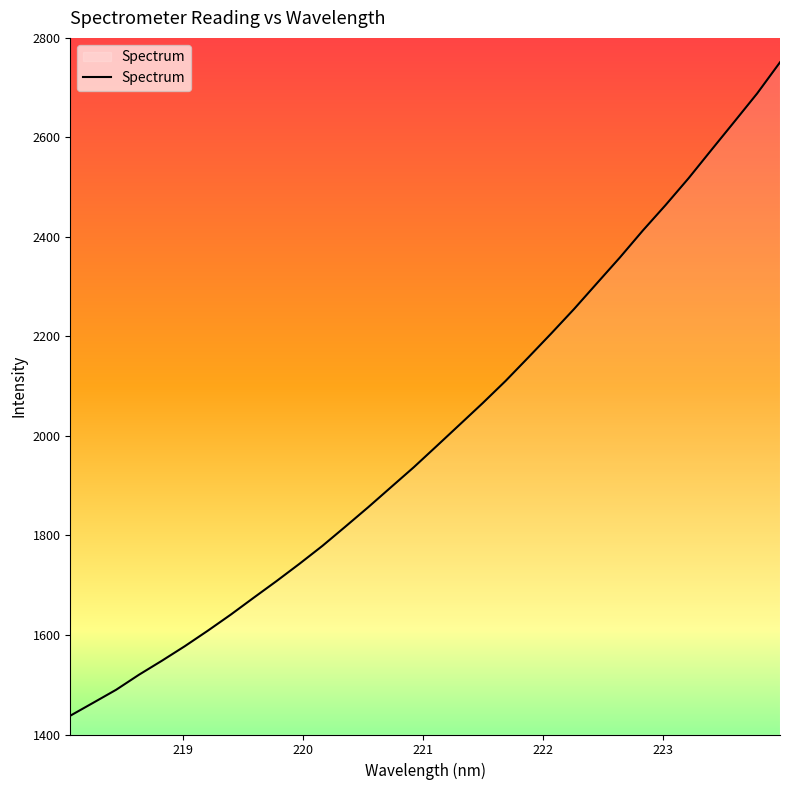

What is the maximum value shown in the chart?

2750.9